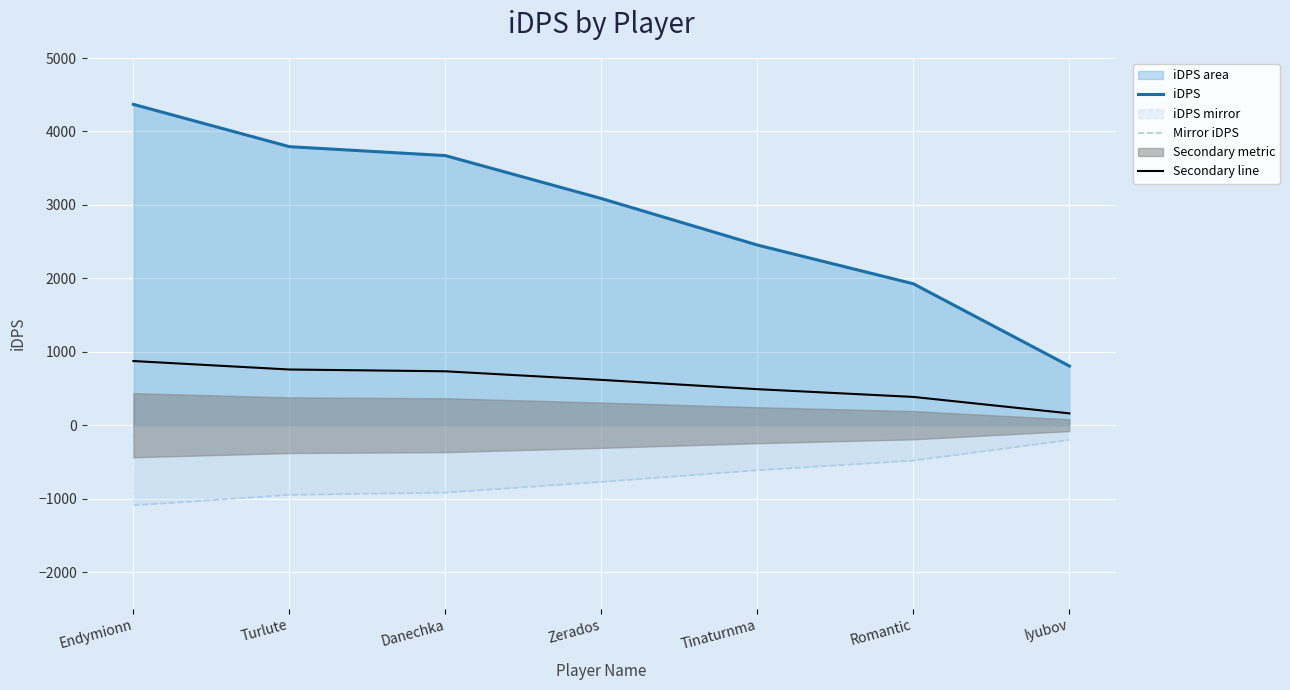

How many values in the Secondary line series exceed 617?

4